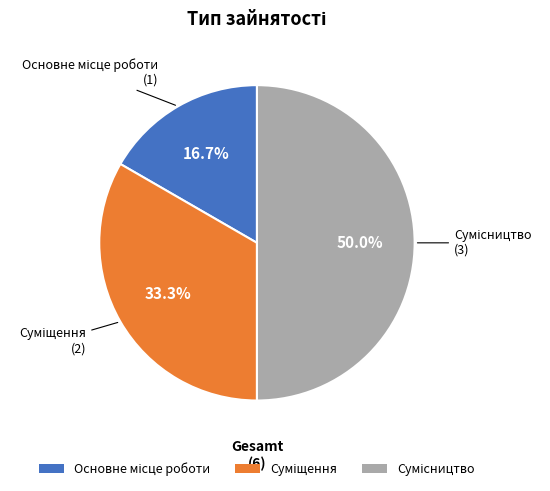

Is there any slice that represents more than half of the pie?

No